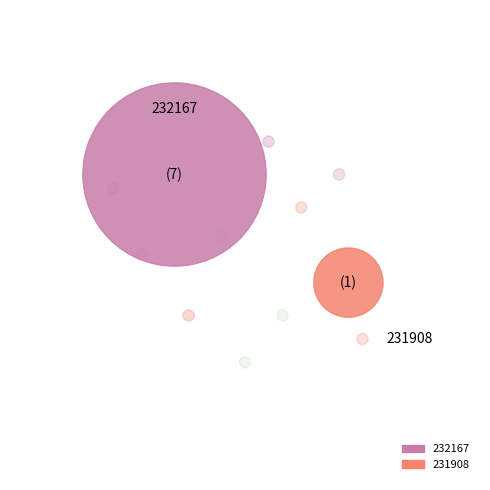

Is the sum of 231908 and 232167 greater than half?

Yes